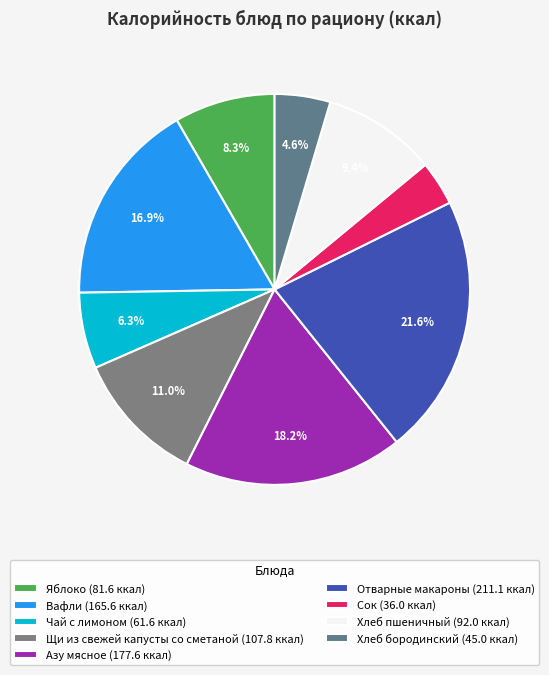

The Чай с лимоном slice represents 13% of the pie. True or false?

False